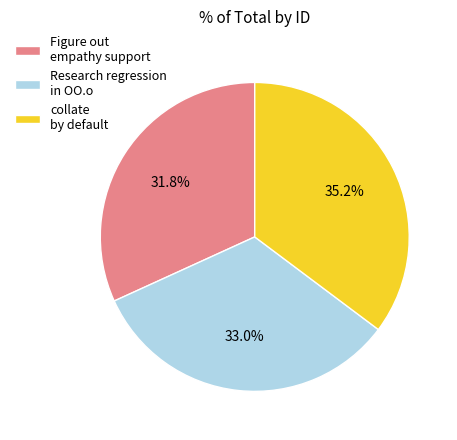

How many slices are in this pie chart?

3